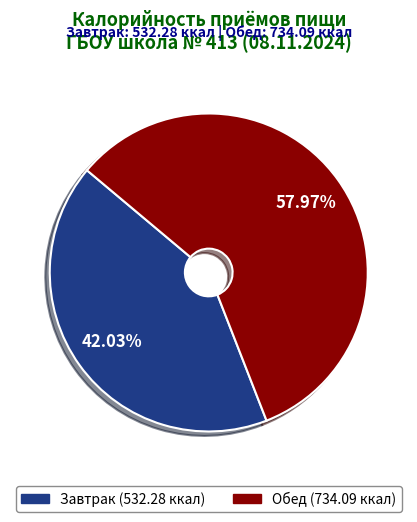

Rank the categories by value from highest to lowest.

Обед, Завтрак